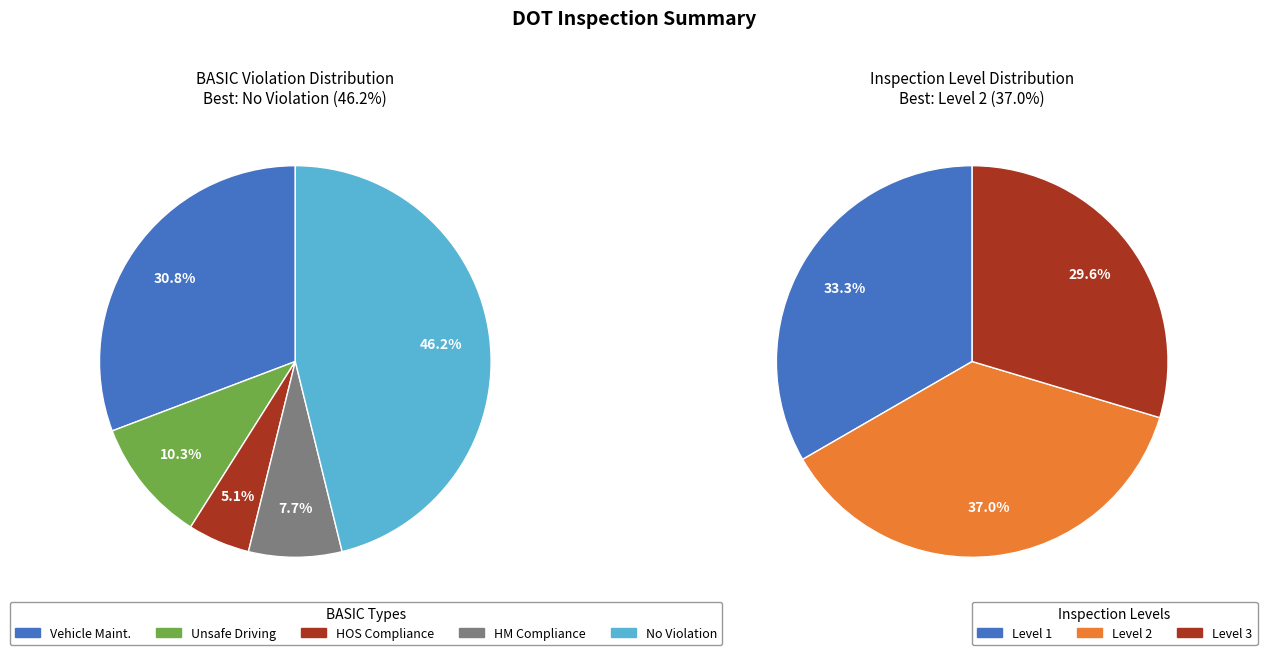

True or false: Unsafe Driving accounts for 10% of the total.

True